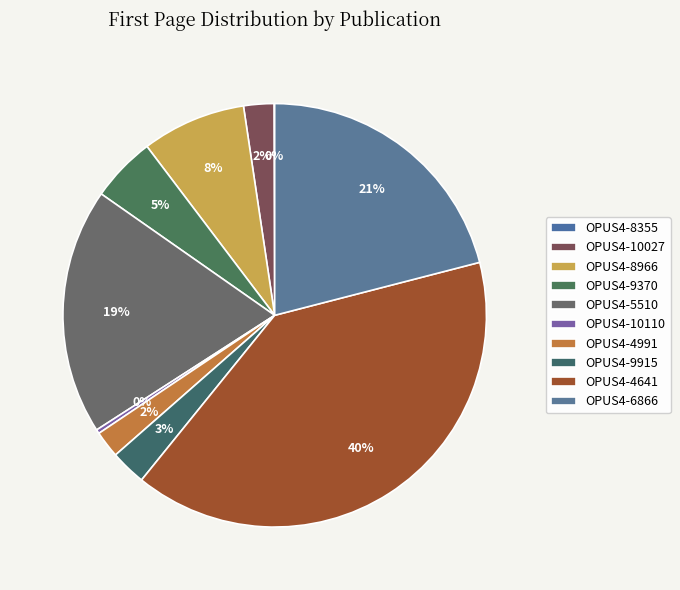

What percentage is the OPUS4-5510 slice, to the nearest percent?

19%